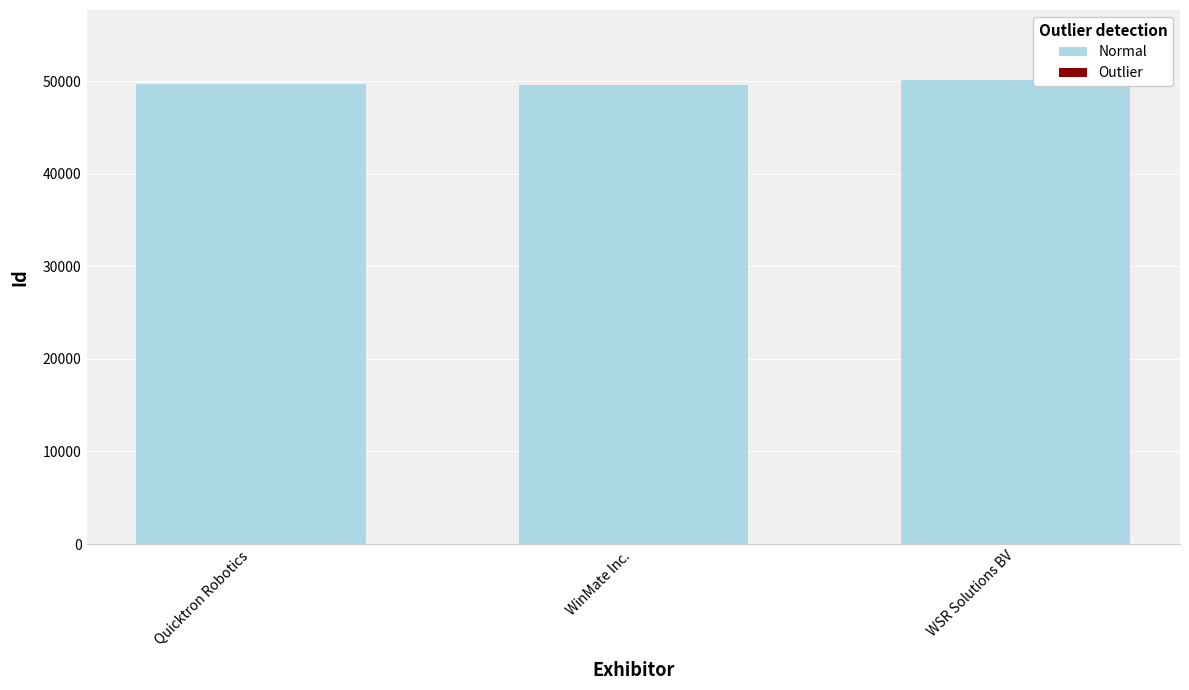

What is the ratio of the value at Quicktron Robotics to the value at WSR Solutions BV?

1.0